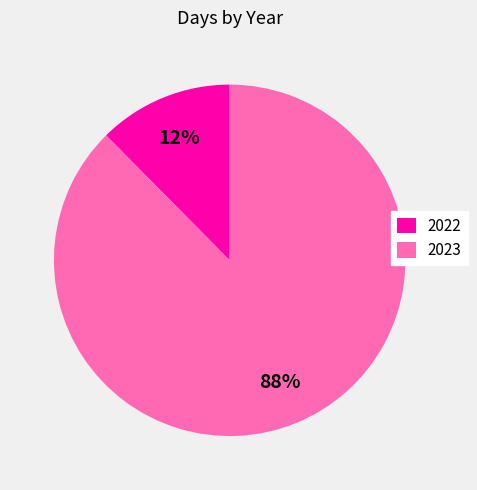

What percentage is the 2022 slice, to the nearest percent?

12%